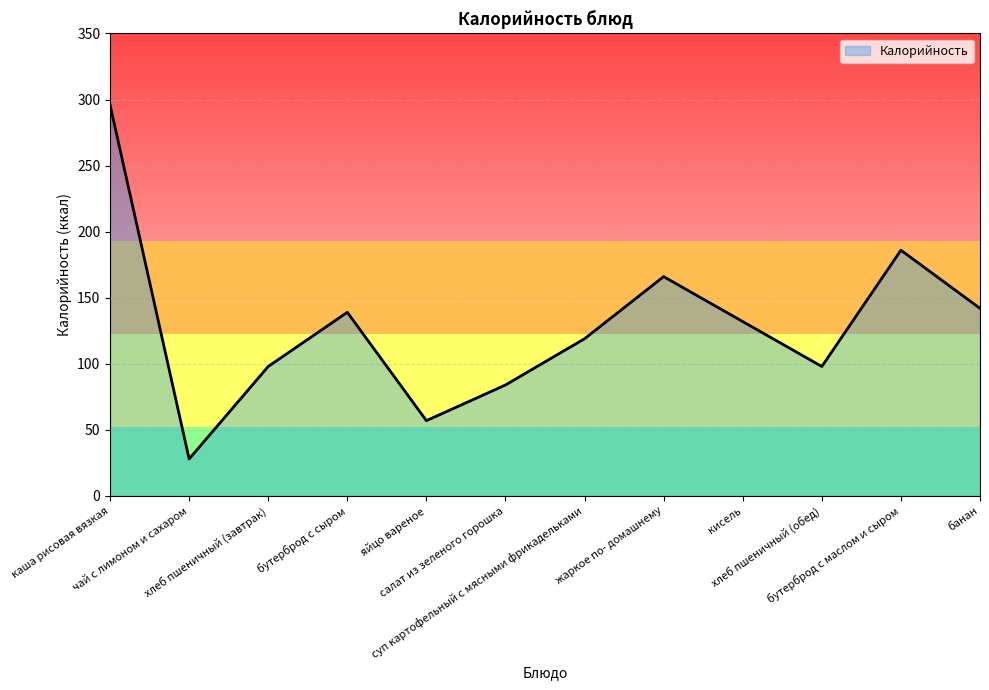

The value at жаркое по- домашнему is 85. True or false?

False